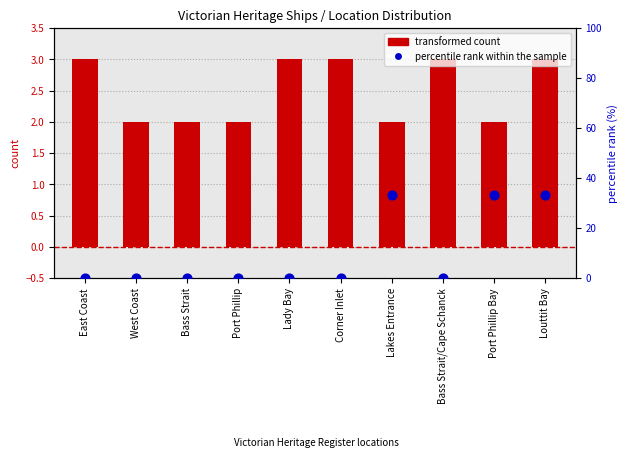

At which category is the sum across all series the highest?

Louttit Bay